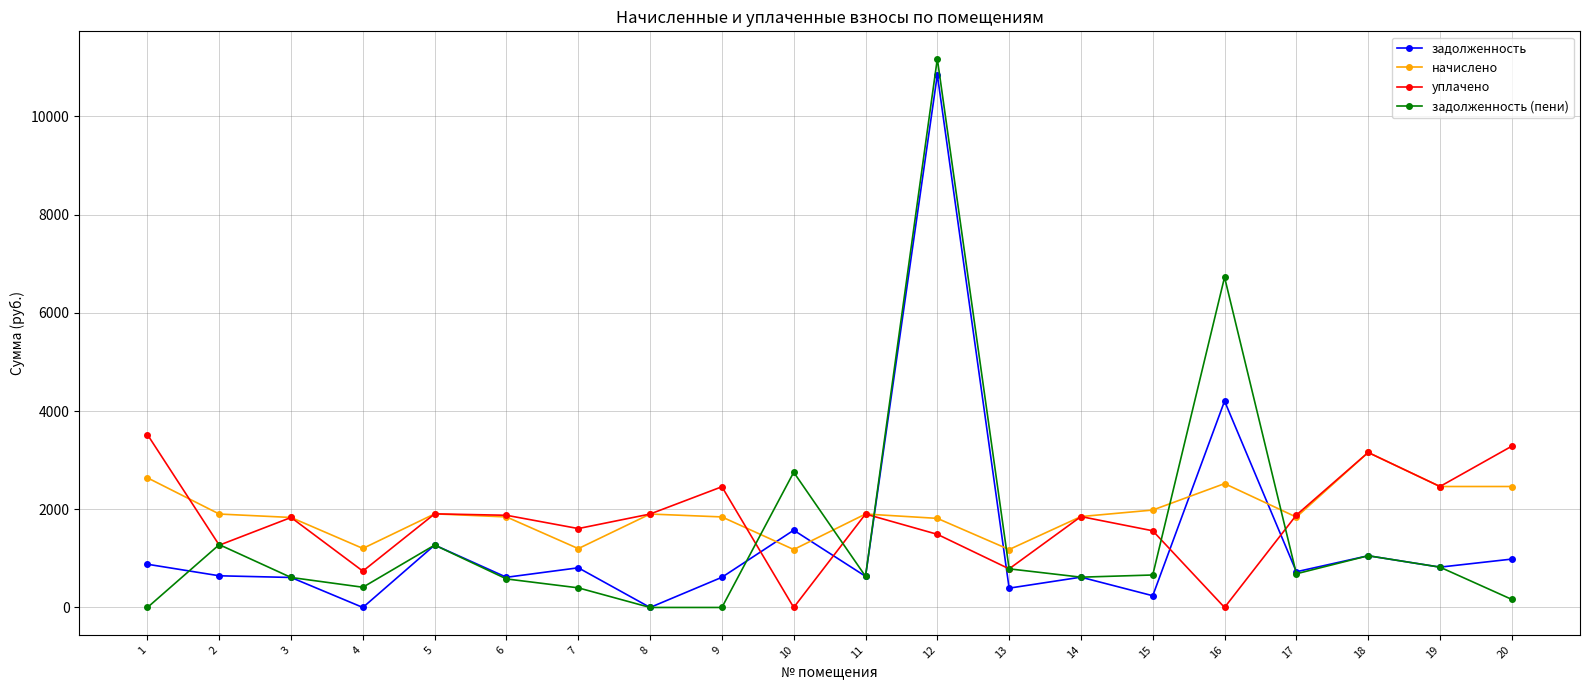

How many lines are shown in the chart?

4